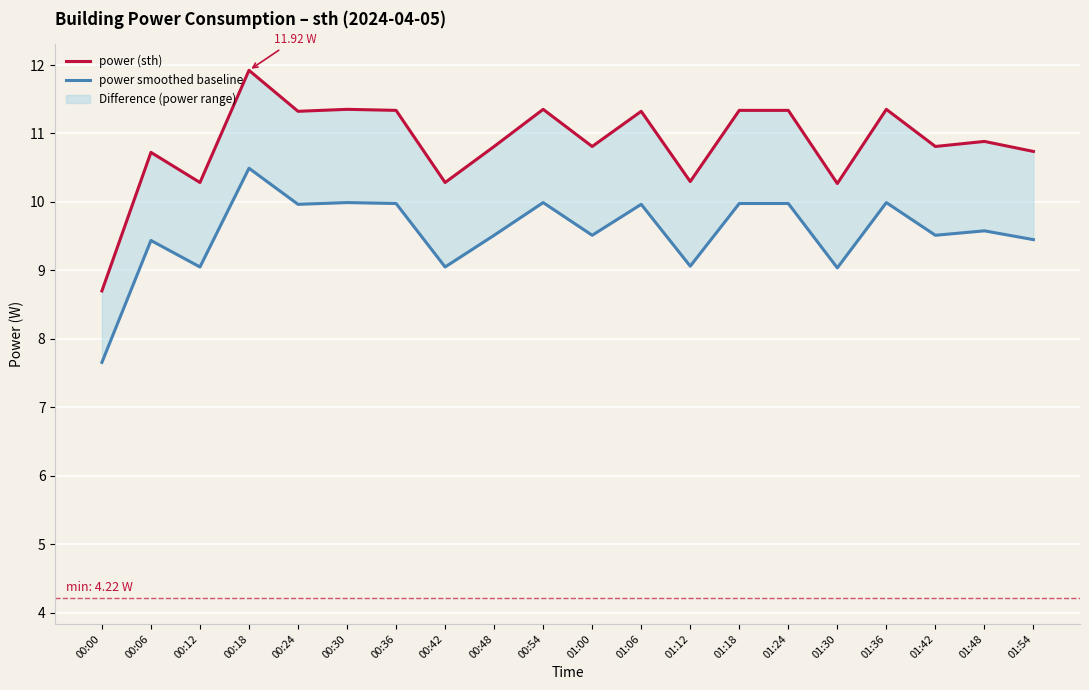

True or false: power smoothed baseline and power (sth) cross at least once.

False